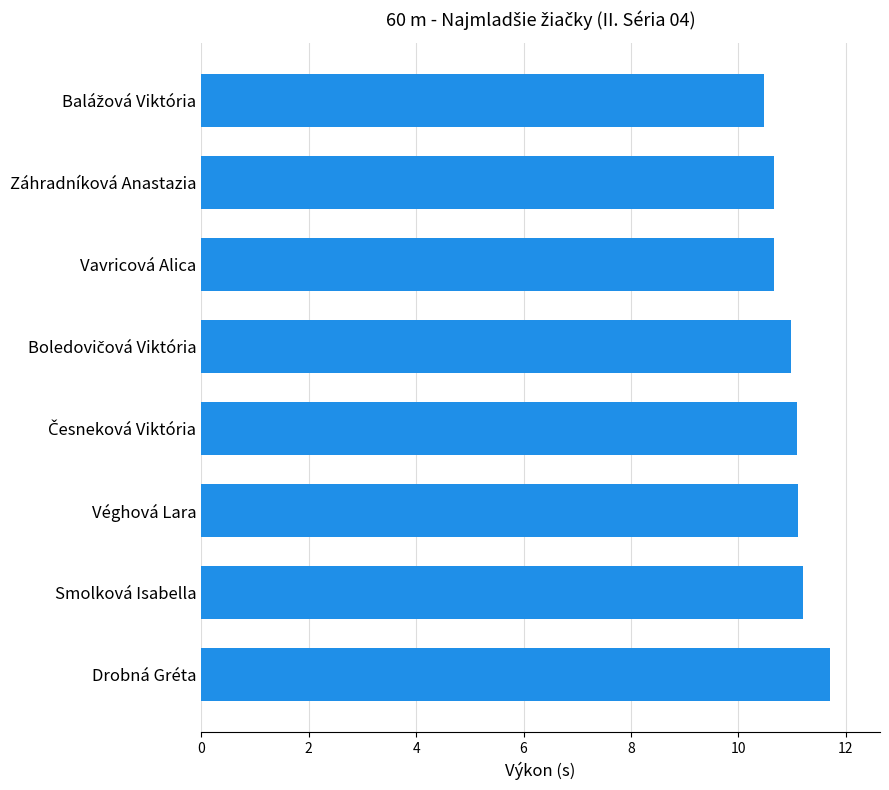

Reading bottom to top, list all the values displayed in this chart.

11.7	11.2	11.1	11.1	11.0	10.7	10.7	10.5